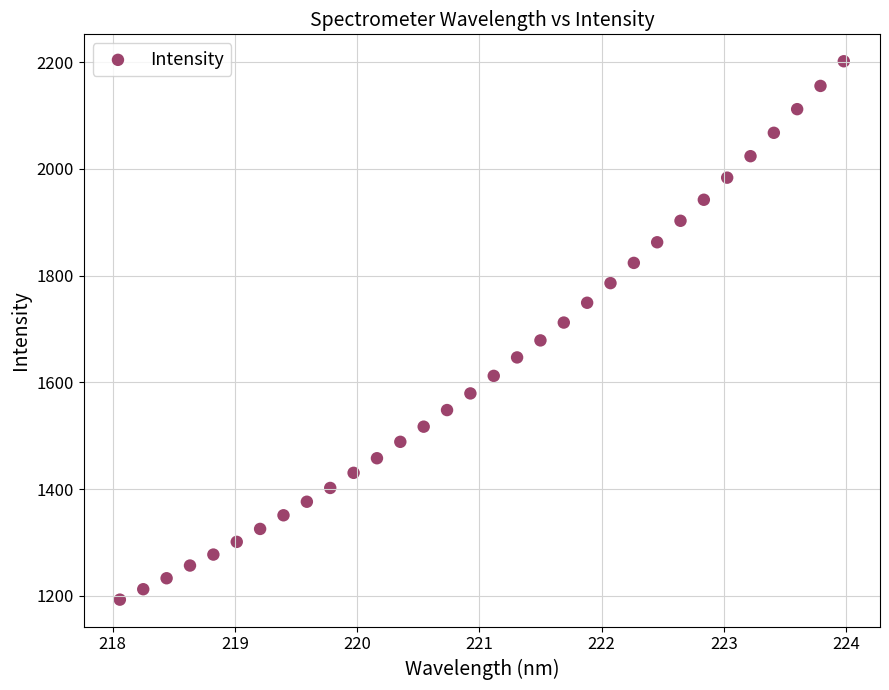

What is the range of Y values (max minus min)?

1008.9